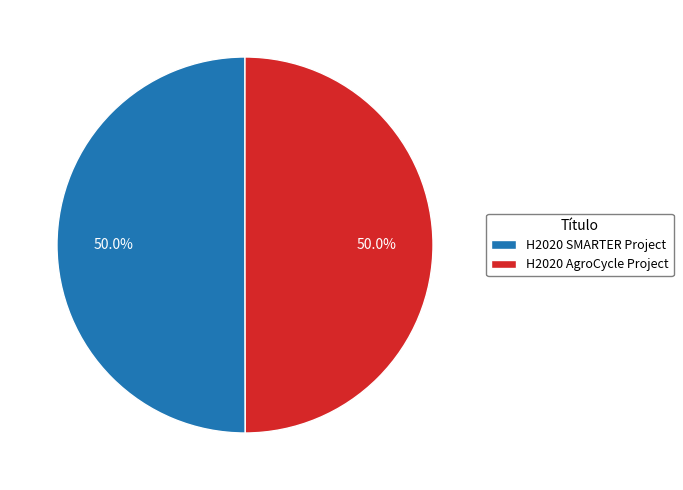

Is the sum of H2020 SMARTER Project and H2020 AgroCycle Project greater than half?

Yes